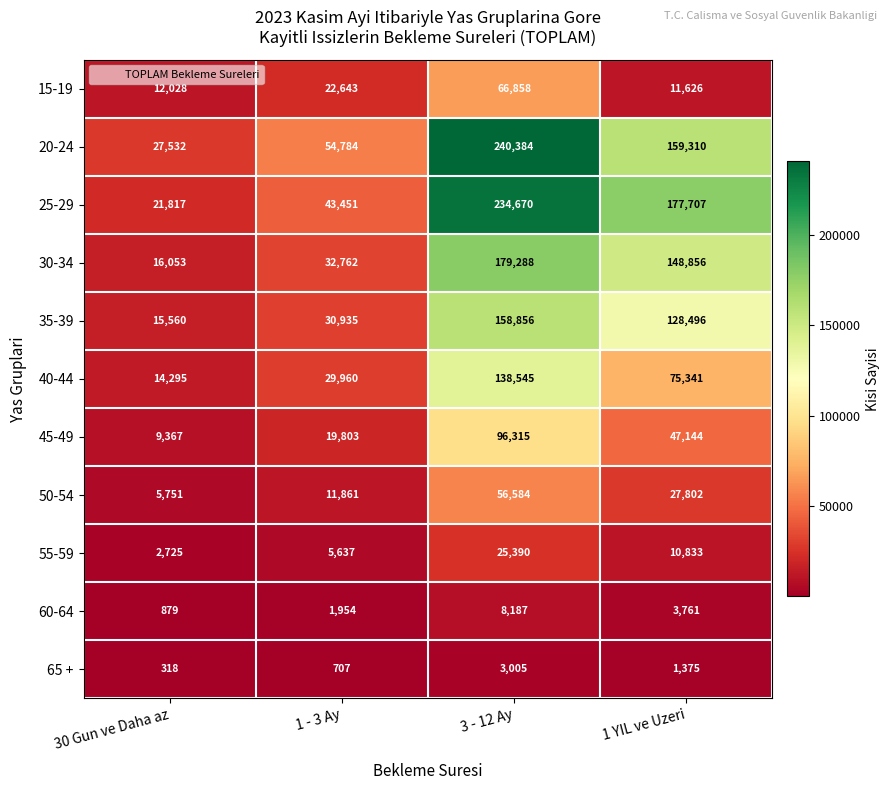

Which series has the largest range (max minus min)?

25-29